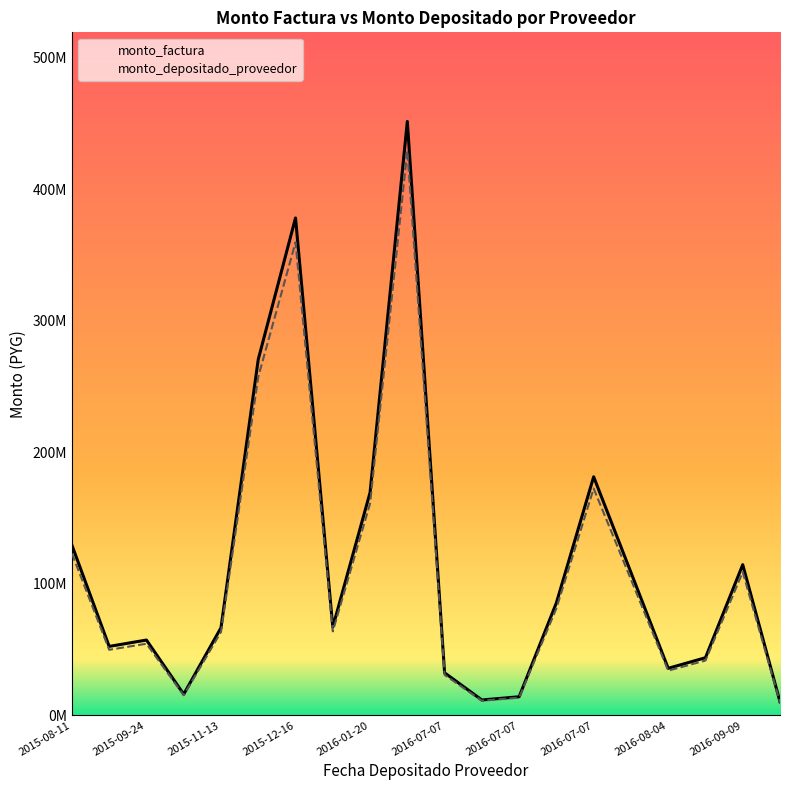

What is the average value of the monto_depositado_proveedor series?

109181905